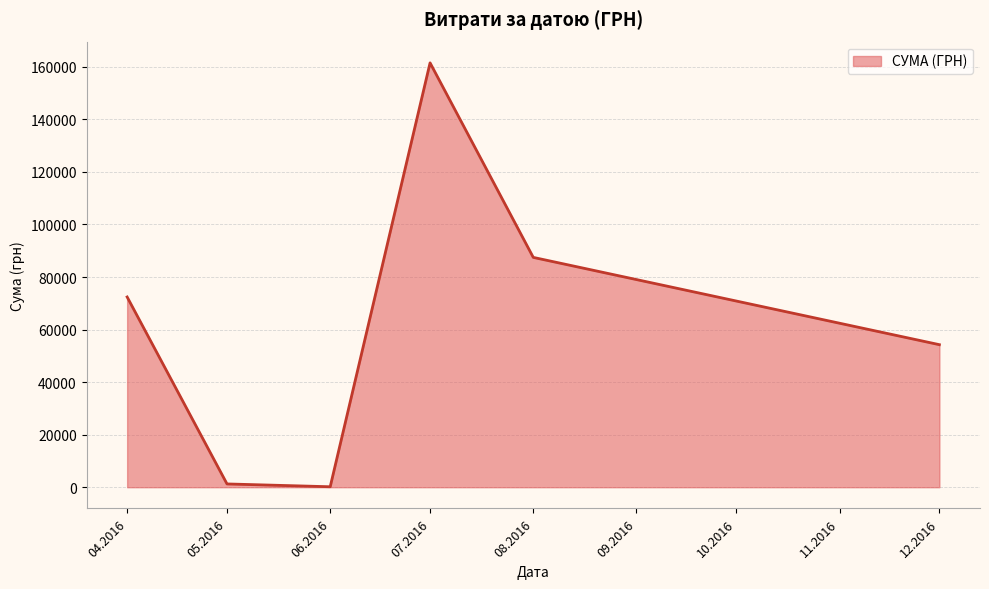

What is the smallest value displayed?

180.0